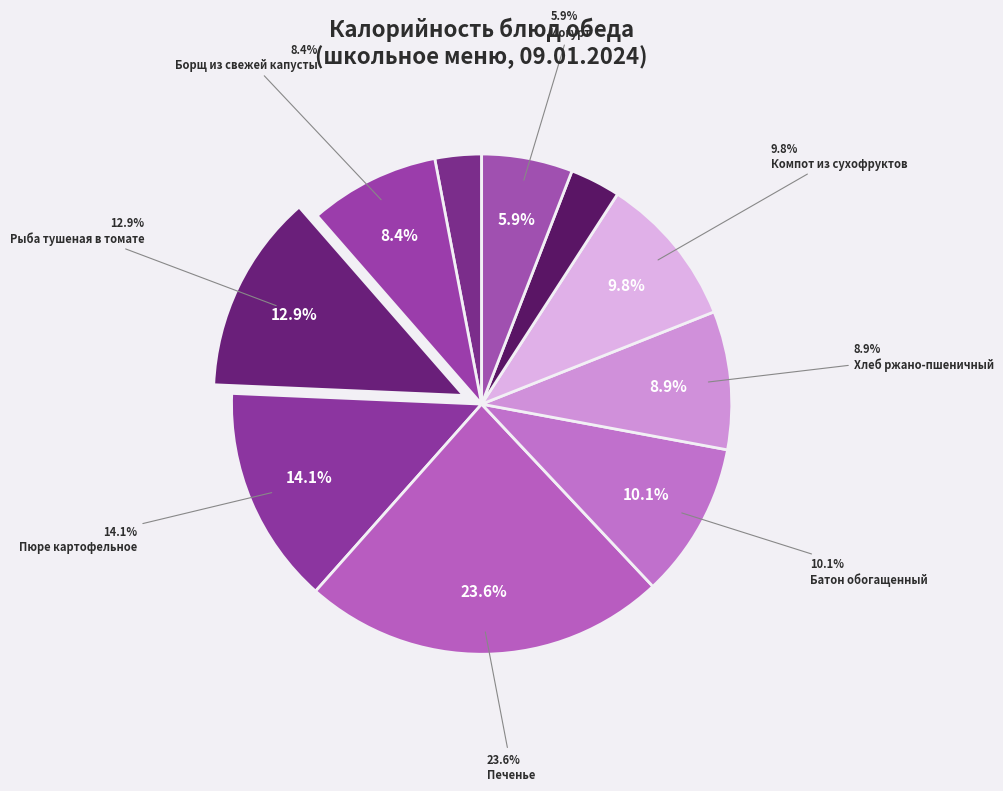

Which category has the smallest portion of the pie?

Зеленый горошек